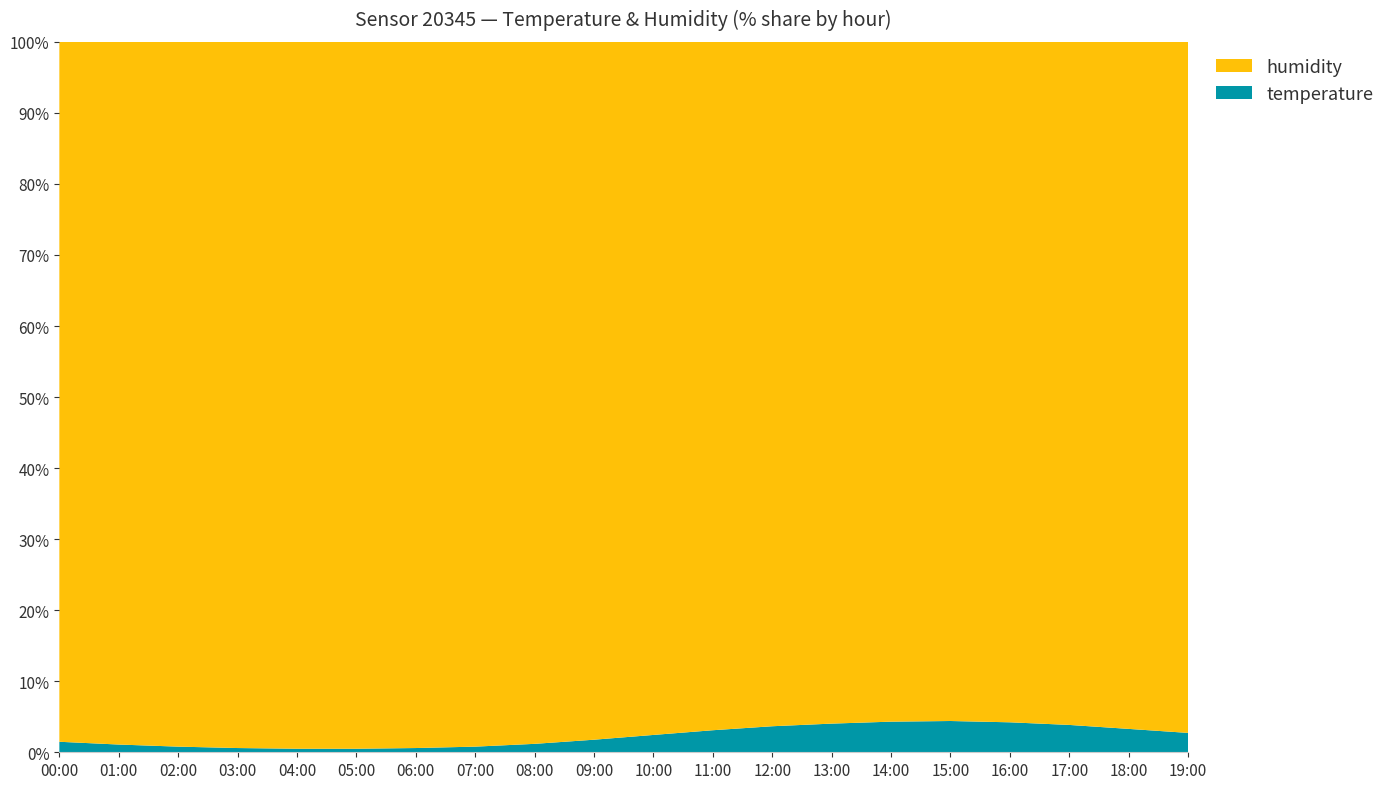

What is the highest value of the temperature series?

4.4